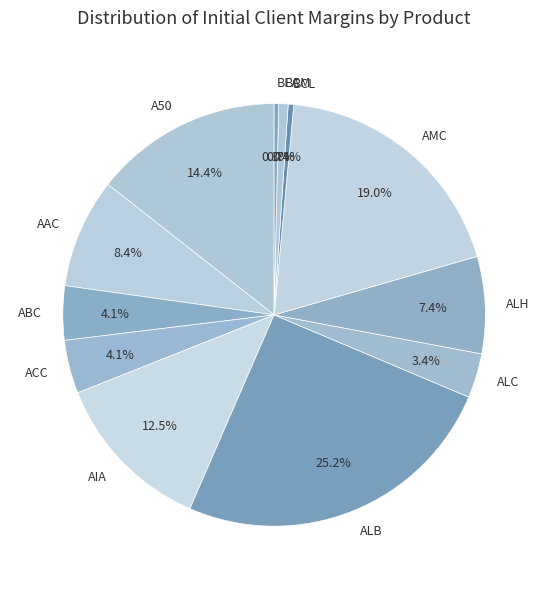

Is AIA the majority of the pie?

No